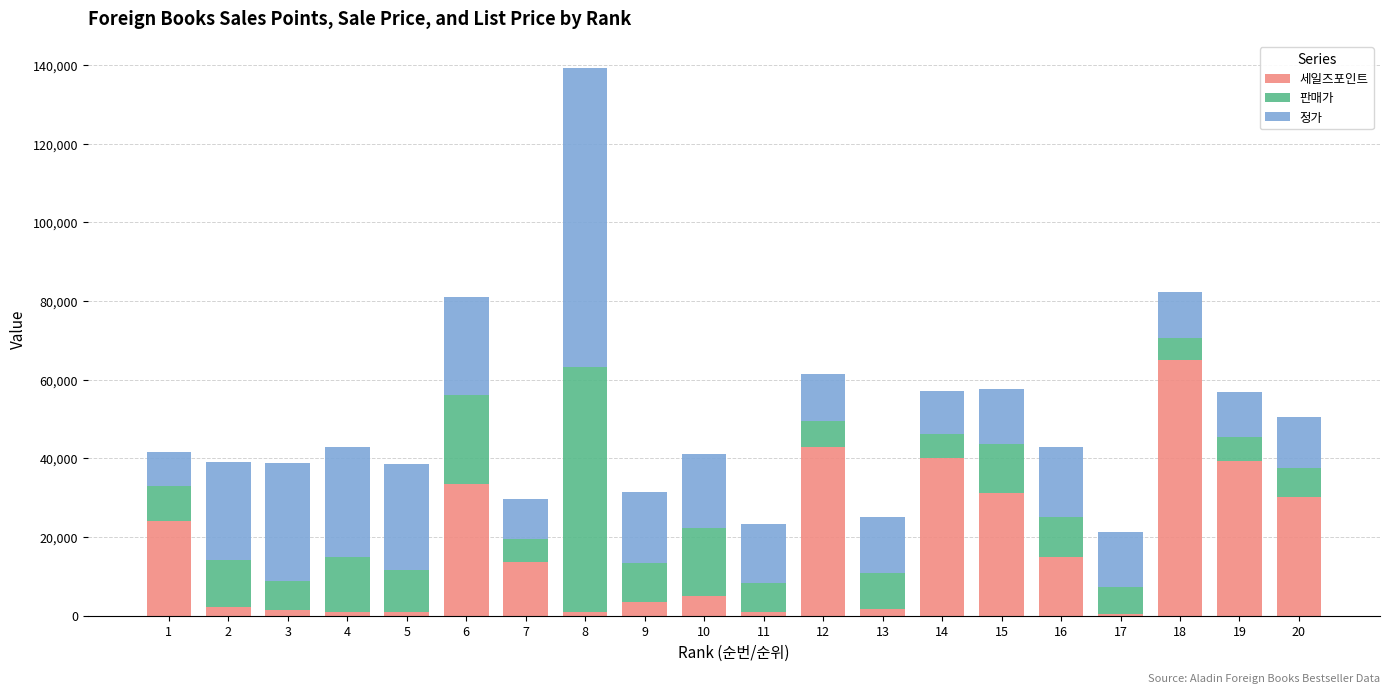

Are the bars grouped side by side (vs. stacked)?

No